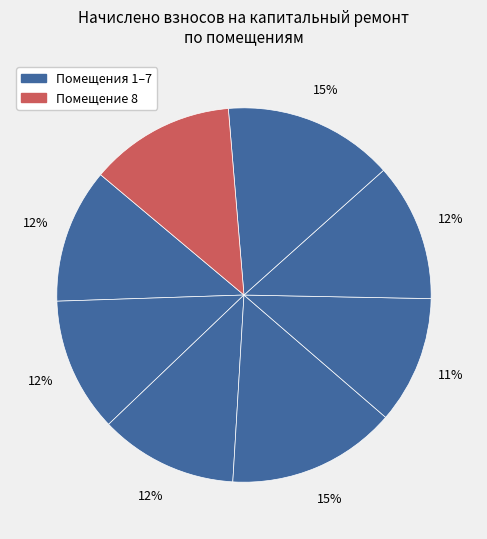

Rank the categories by value from lowest to highest.

5, 2, 1, 3, 6, 8, 4, 7